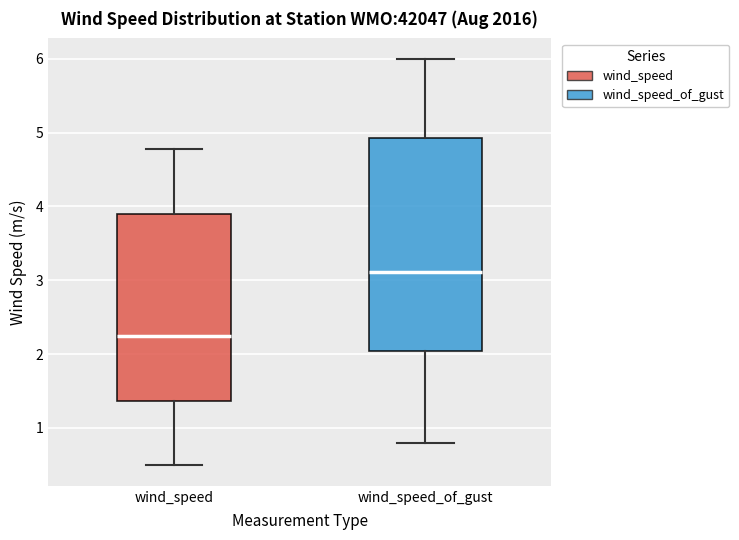

Which box has the lowest median line?

wind_speed